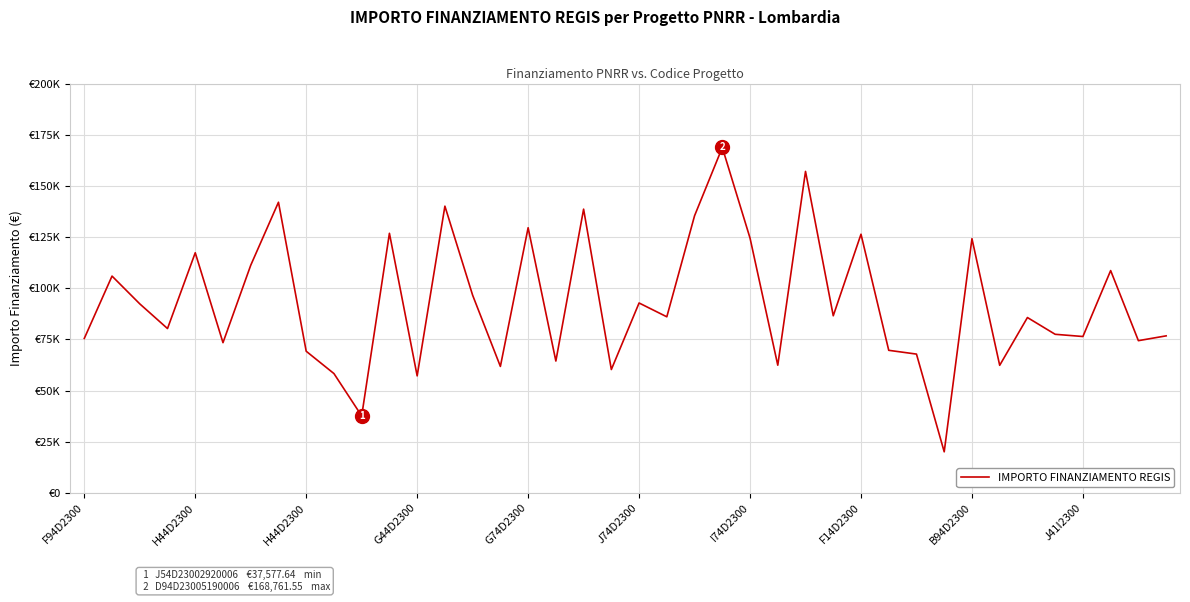

Does the chart display data point markers on the line(s)?

No